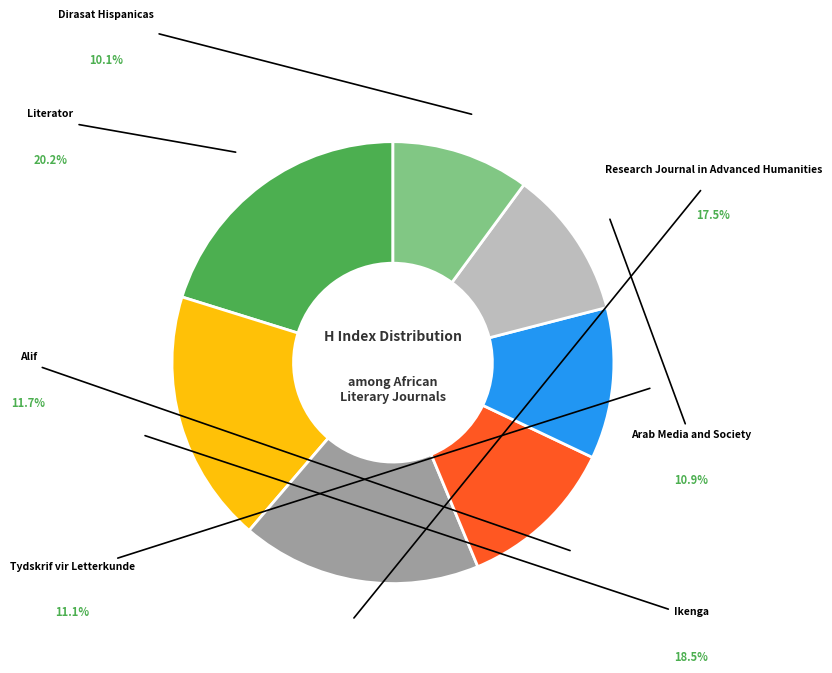

What is the largest slice in the pie chart?

Literator